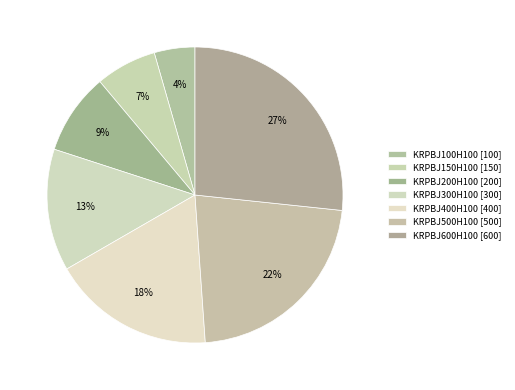

What portion of the pie excludes KRPBJ500H100?

77.8%